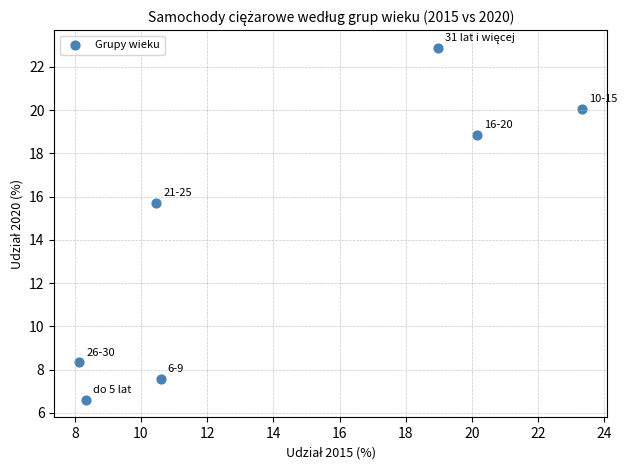

What Y value in the scatter plot is closest to 14?

15.7